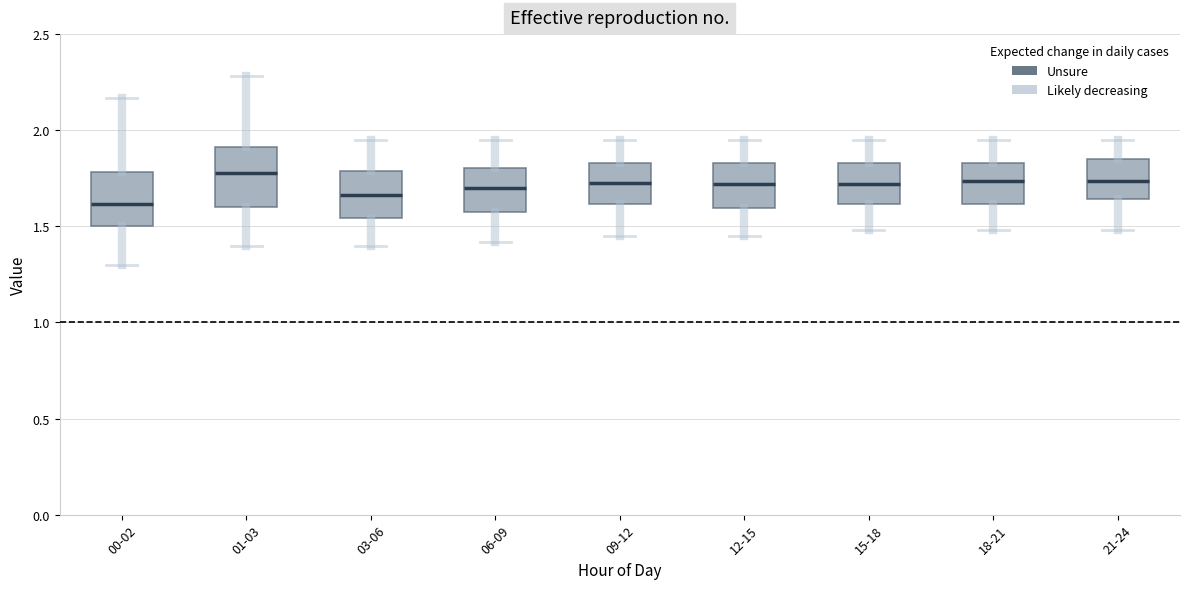

Reading left to right, read every box against the y-axis: the position of its median line, the range the box covers, and the ends of its whiskers. The values are not printed on the chart, so give them approximately, as read against the axis.

00-02: median 1.60, box 1.50 to 1.80, whiskers 1.30 to 2.15
01-03: median 1.80, box 1.60 to 1.90, whiskers 1.40 to 2.30
03-06: median 1.65, box 1.55 to 1.80, whiskers 1.40 to 1.95
06-09: median 1.70, box 1.55 to 1.80, whiskers 1.40 to 1.95
09-12: median 1.75, box 1.60 to 1.85, whiskers 1.45 to 1.95
12-15: median 1.70, box 1.60 to 1.85, whiskers 1.45 to 1.95
15-18: median 1.70, box 1.60 to 1.85, whiskers 1.50 to 1.95
18-21: median 1.75, box 1.60 to 1.85, whiskers 1.50 to 1.95
21-24: median 1.75, box 1.65 to 1.85, whiskers 1.50 to 1.95